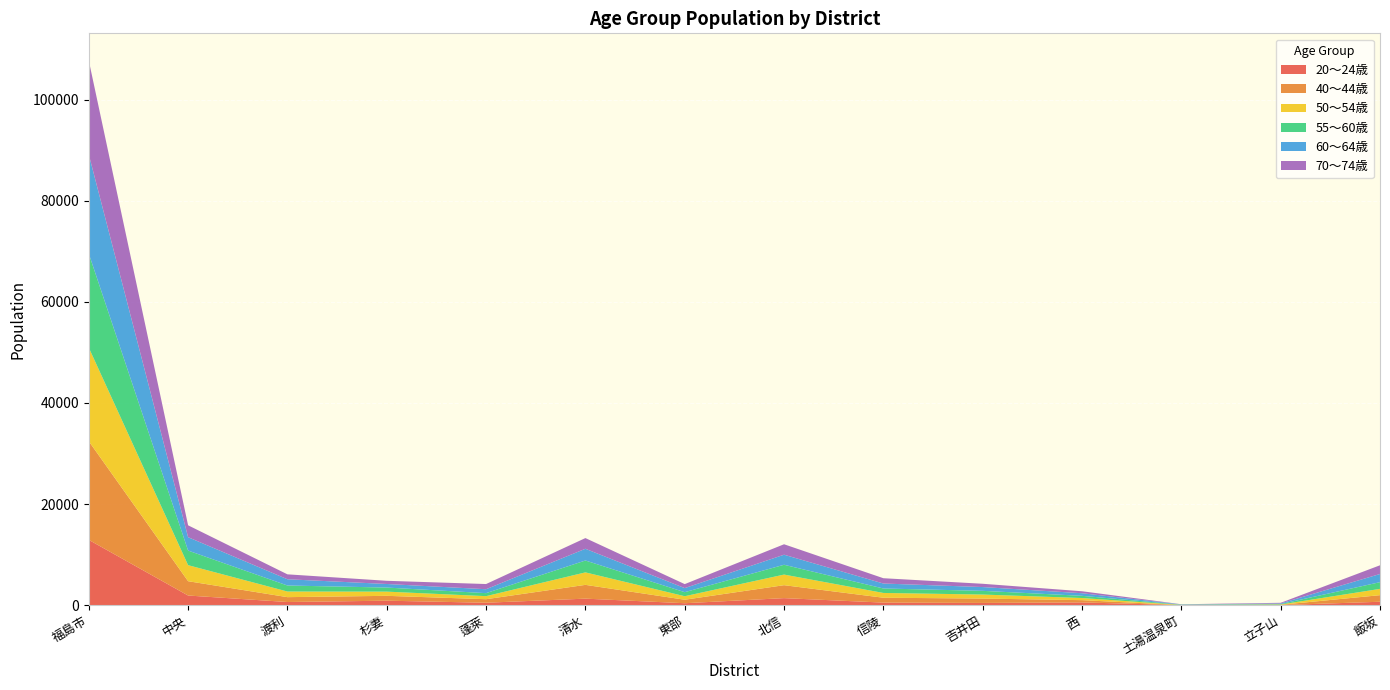

Reading left to right, extract all data points from this chart.

20～24歳: 福島市=12925	中央=1918	渡利=633	杉妻=895	蓬萊=491	清水=1299	東部=394	北信=1401	信陵=517	吉井田=451	西=558	土湯温泉町=5	立子山=25	飯坂=686
40～44歳: 福島市=19511	中央=2832	渡利=962	杉妻=961	蓬萊=698	清水=2727	東部=691	北信=2562	信陵=964	吉井田=863	西=443	土湯温泉町=18	立子山=55	飯坂=1303
50～54歳: 福島市=18508	中央=3170	渡利=1113	杉妻=830	蓬萊=604	清水=2467	東部=694	北信=2097	信陵=945	吉井田=794	西=423	土湯温泉町=41	立子山=63	飯坂=1242
55～60歳: 福島市=18604	中央=2887	渡利=1189	杉妻=807	蓬萊=594	清水=2348	東部=799	北信=1940	信陵=881	吉井田=734	西=434	土湯温泉町=40	立子山=86	飯坂=1326
60～64歳: 福島市=19599	中央=2645	渡利=1237	杉妻=705	蓬萊=776	清水=2320	東部=807	北信=1988	信陵=984	吉井田=749	西=511	土湯温泉町=57	立子山=121	飯坂=1617
70～74歳: 福島市=18574	中央=2351	渡利=974	杉妻=631	蓬萊=1026	清水=2118	東部=790	北信=2068	信陵=1048	吉井田=650	西=393	土湯温泉町=29	立子山=127	飯坂=1723